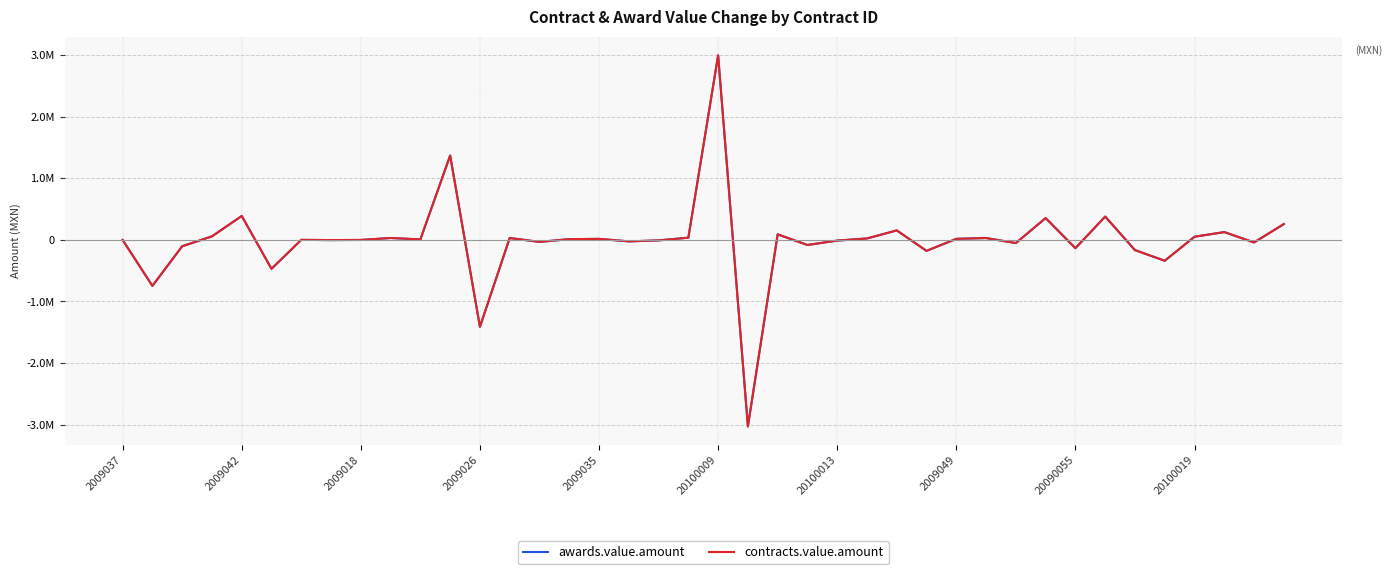

Is this an area chart (filled region under the line)?

No